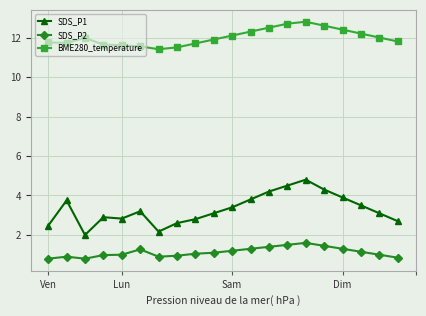

At how many categories does at least one series exceed 10?

20